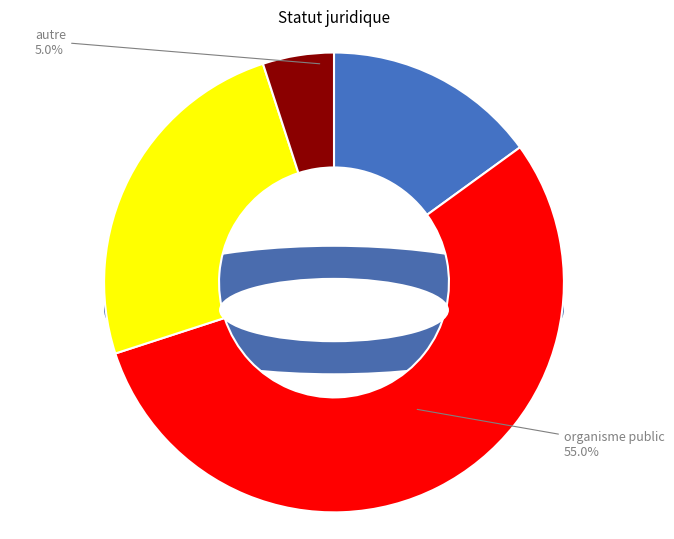

True or false: entreprise accounts for 15% of the total.

True